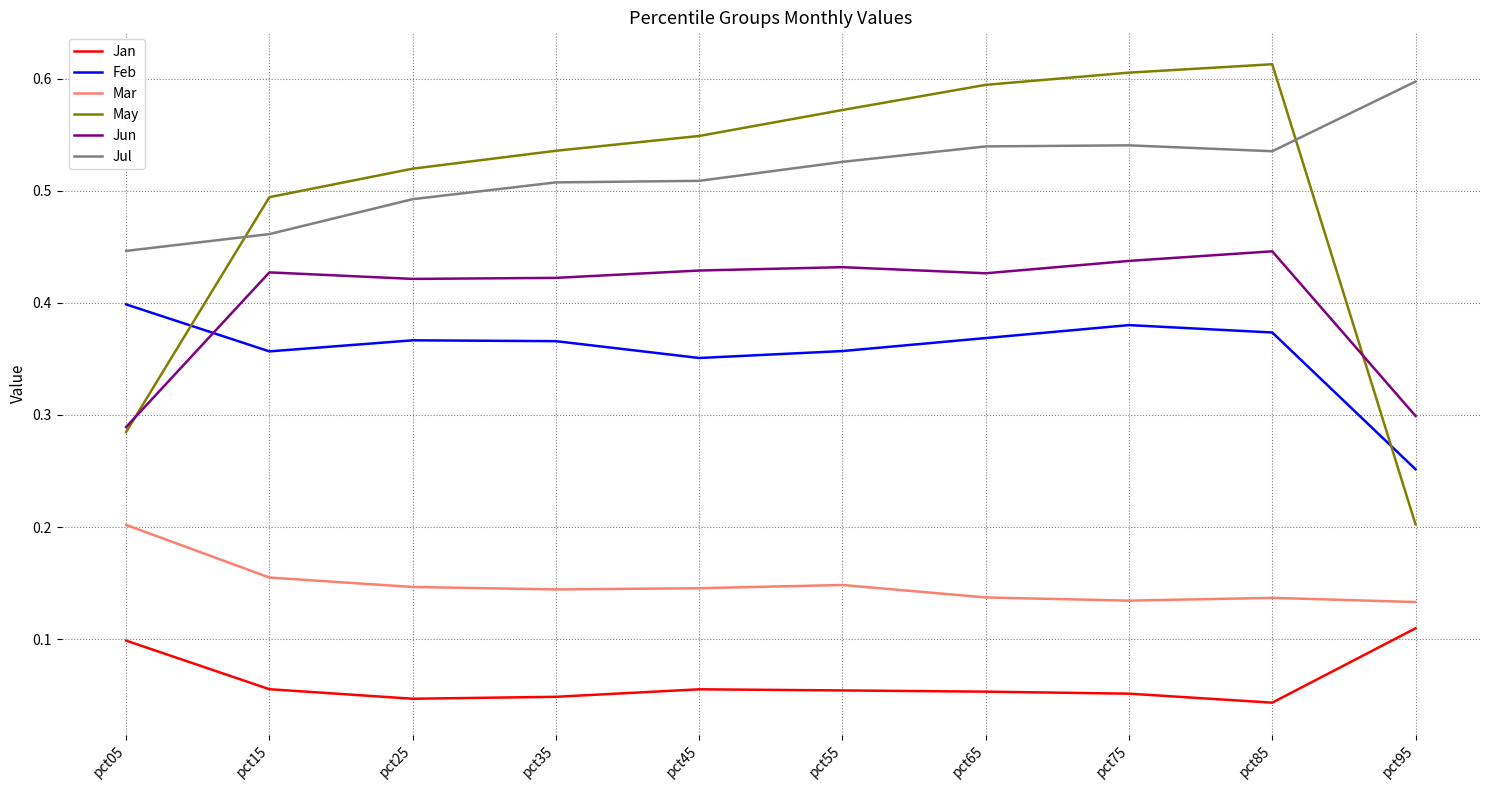

How many times do Feb and Jun cross each other?

1